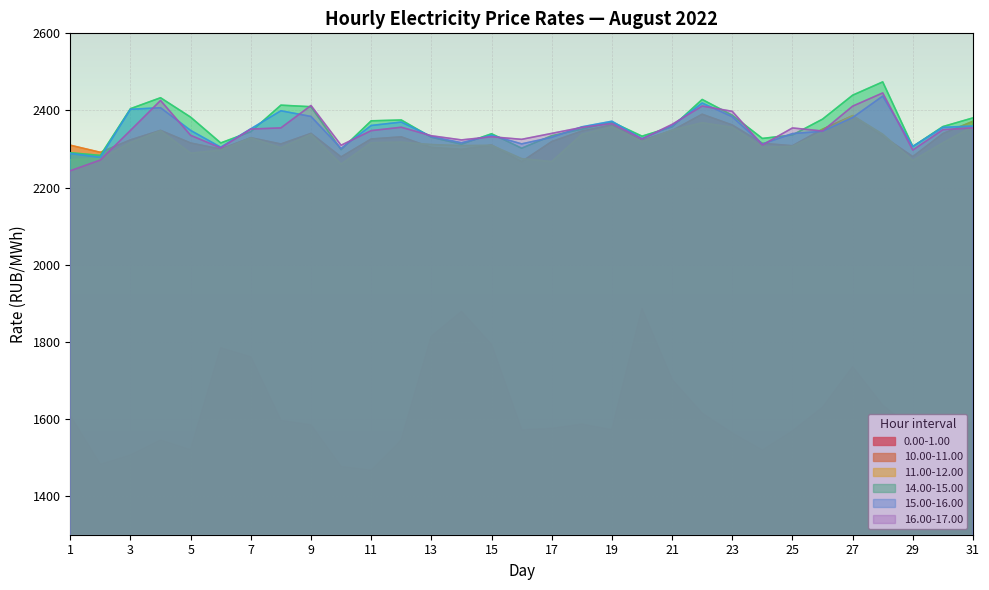

What is the highest value of the 16.00-17.00 series?

2445.5